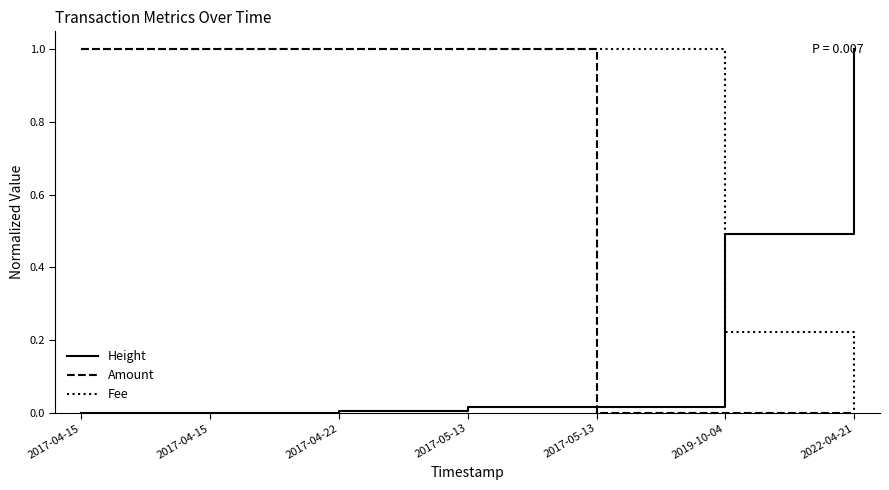

True or false: Height has more than 1 points higher than both neighbors.

False